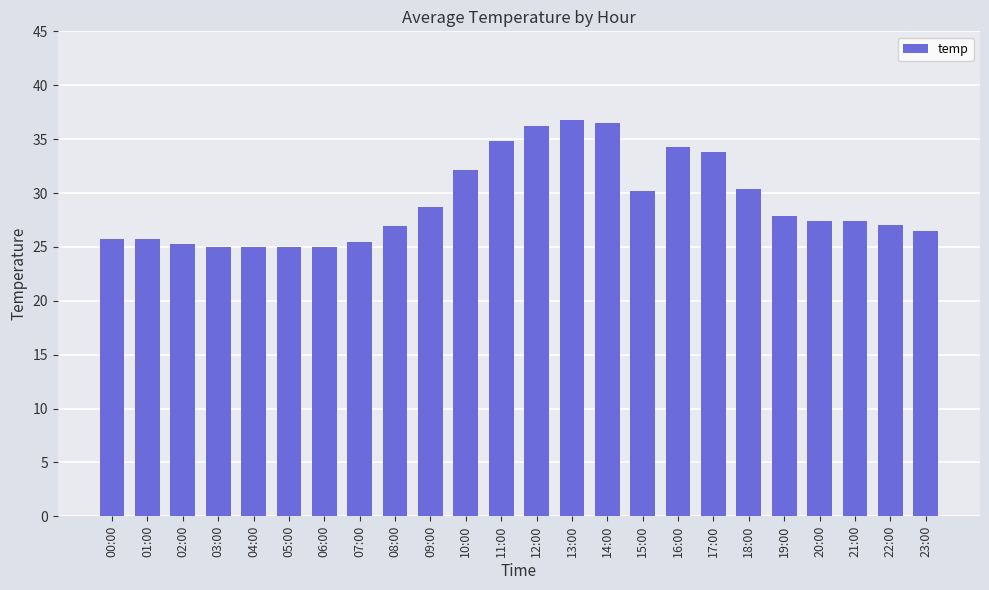

Approximately how many times larger is the value at 04:00 compared to 19:00?

0.9